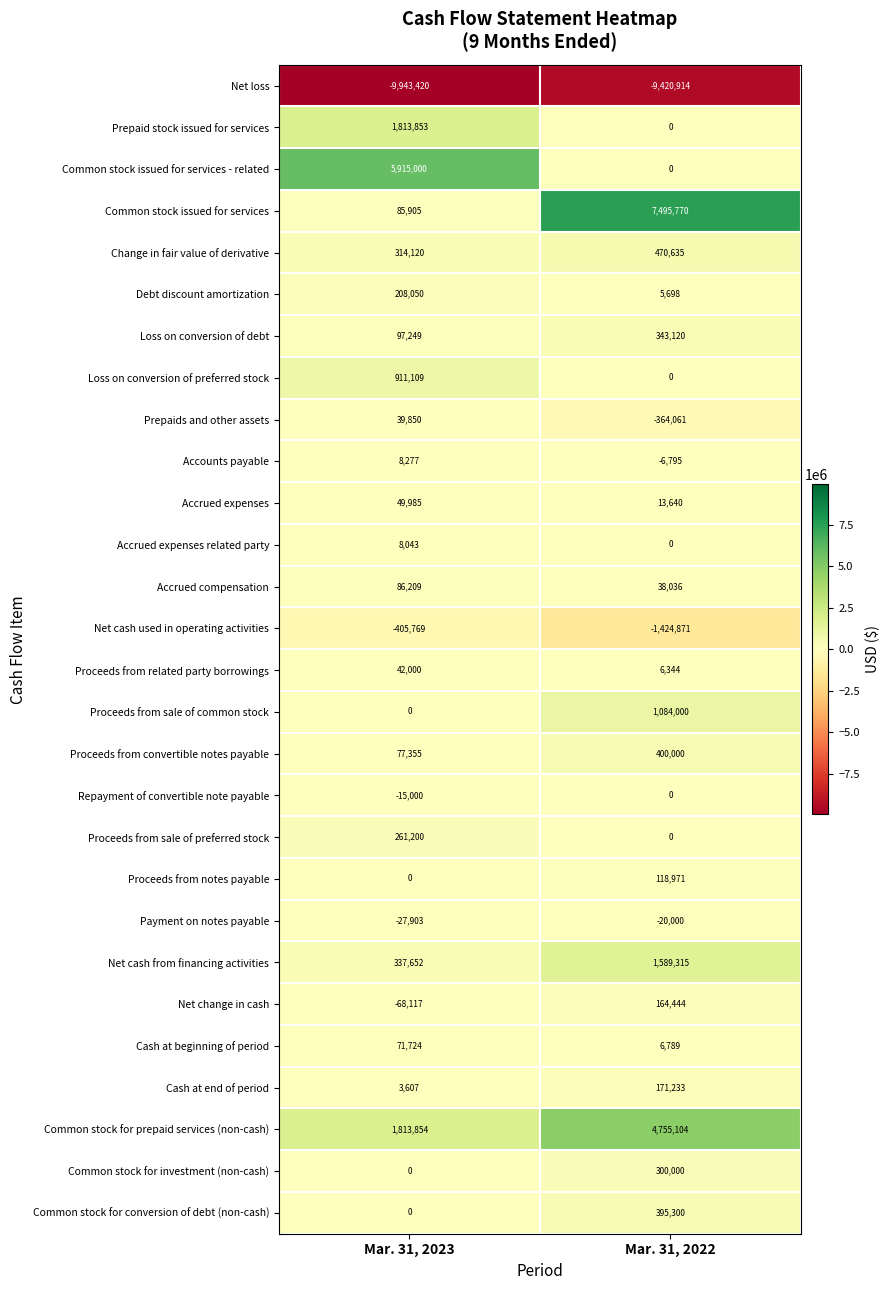

Which series has the widest spread of values?

Common stock issued for services